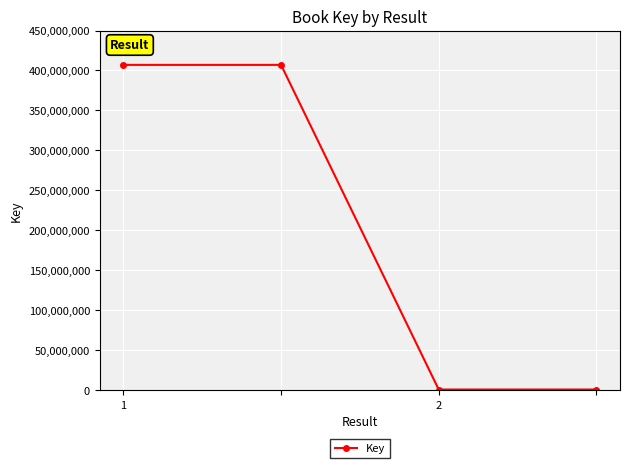

How many values are between 1064671 and 407016553?

4